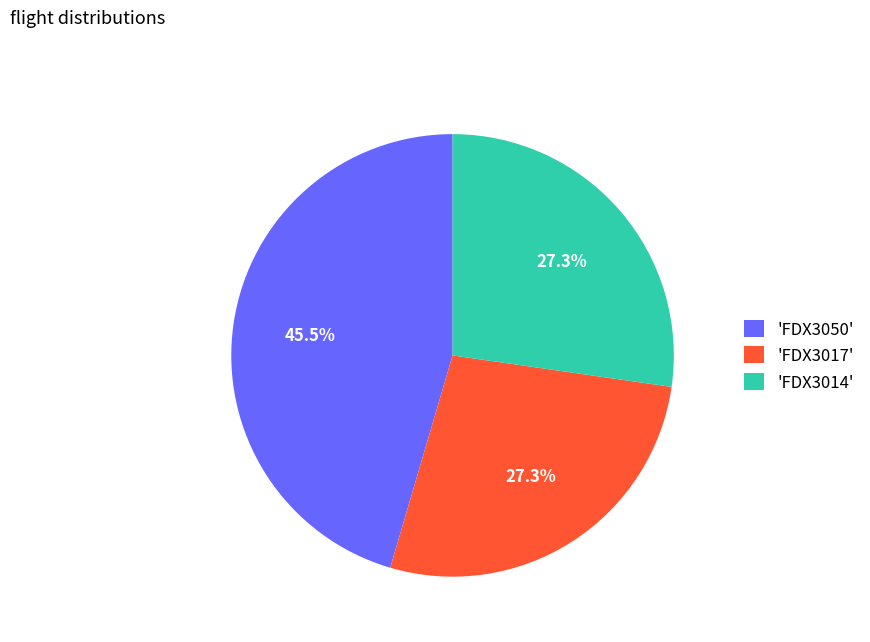

What portion of the pie excludes 'FDX3017'?

72.7%